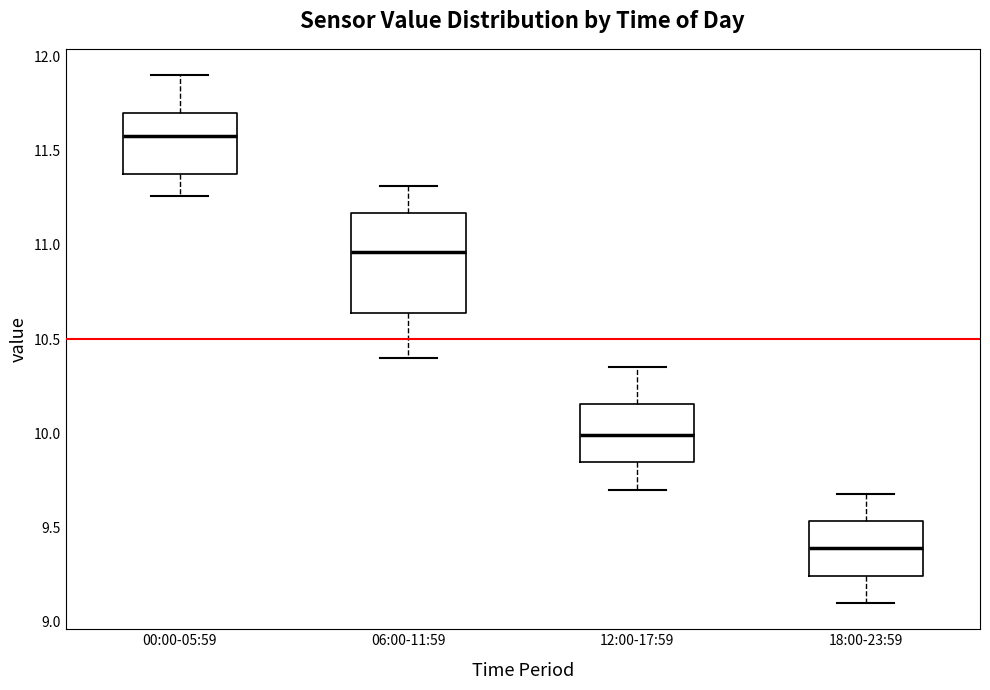

Which box has the lowest median line?

18:00-23:59